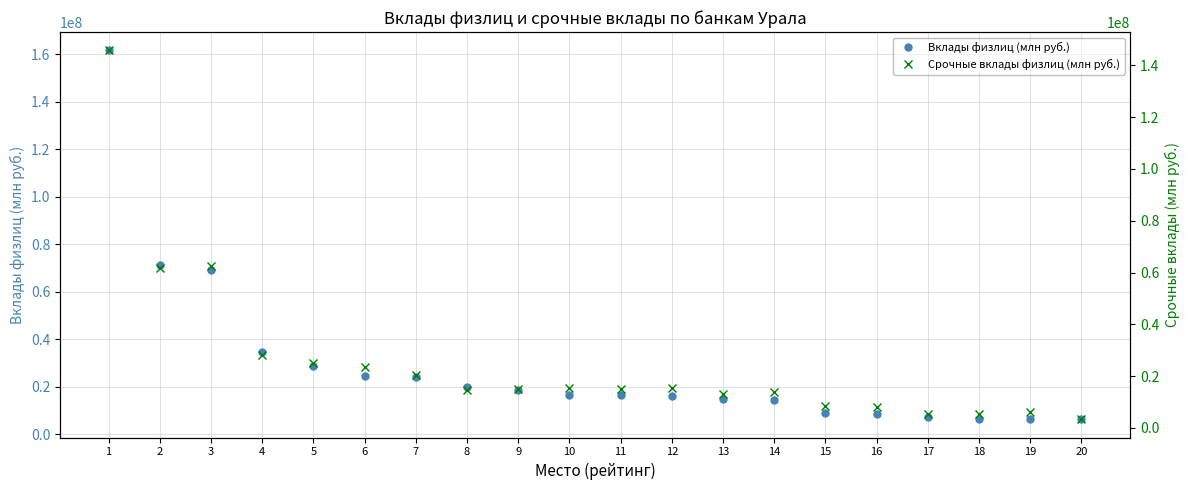

At which label does Срочные вклады физлиц (млн руб.) first exceed 15137599?

1